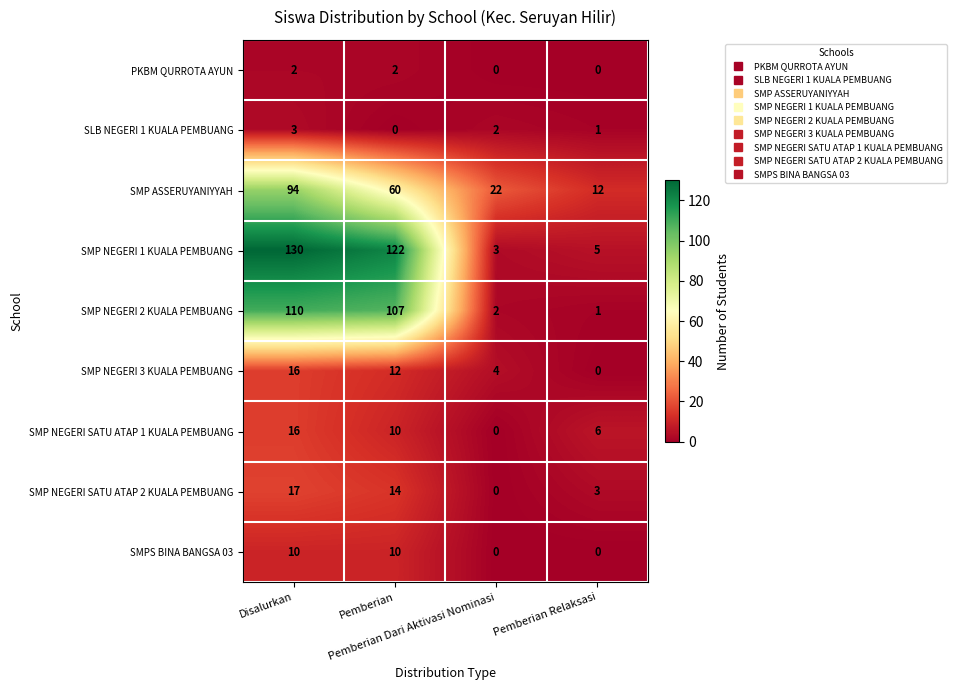

Which series has the largest total across all categories?

SMP NEGERI 1 KUALA PEMBUANG